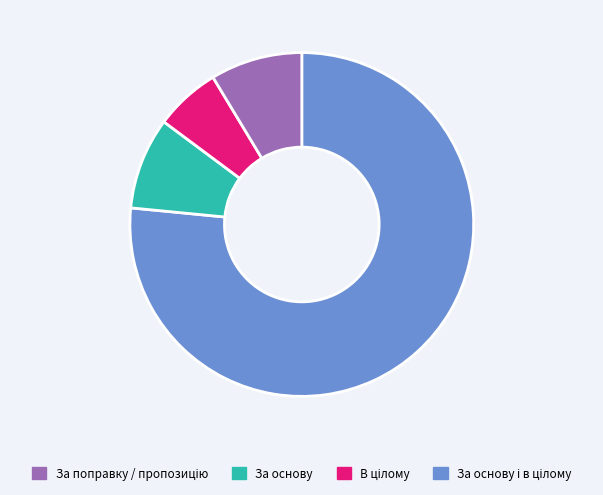

Is there any slice that represents more than half of the pie?

Yes